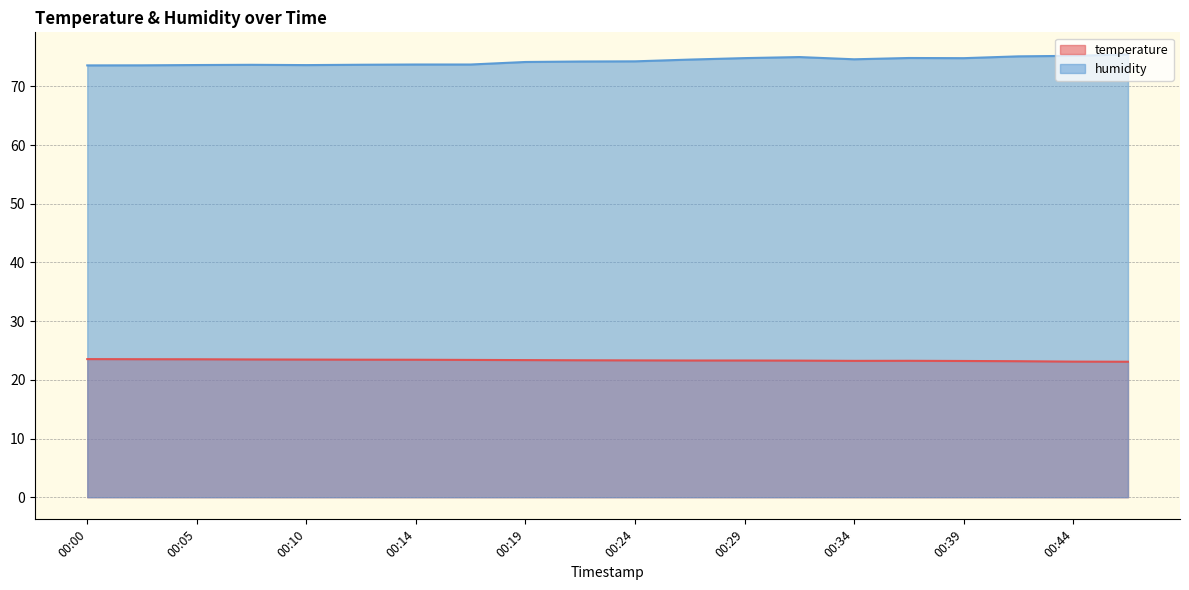

True or false: humidity and temperature cross at least once.

False